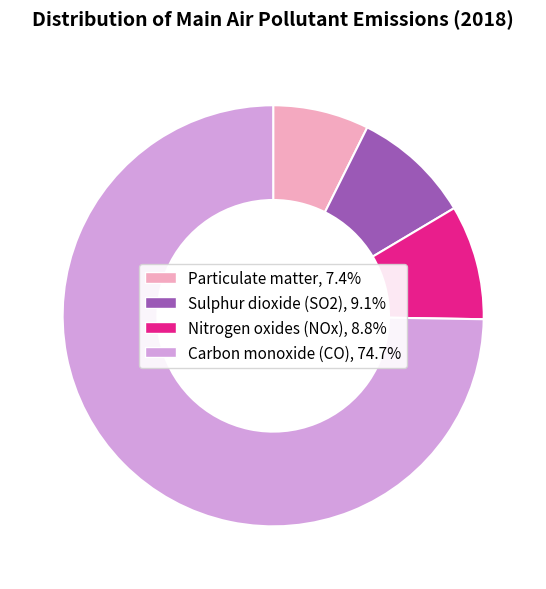

Does any single category account for the majority?

Yes